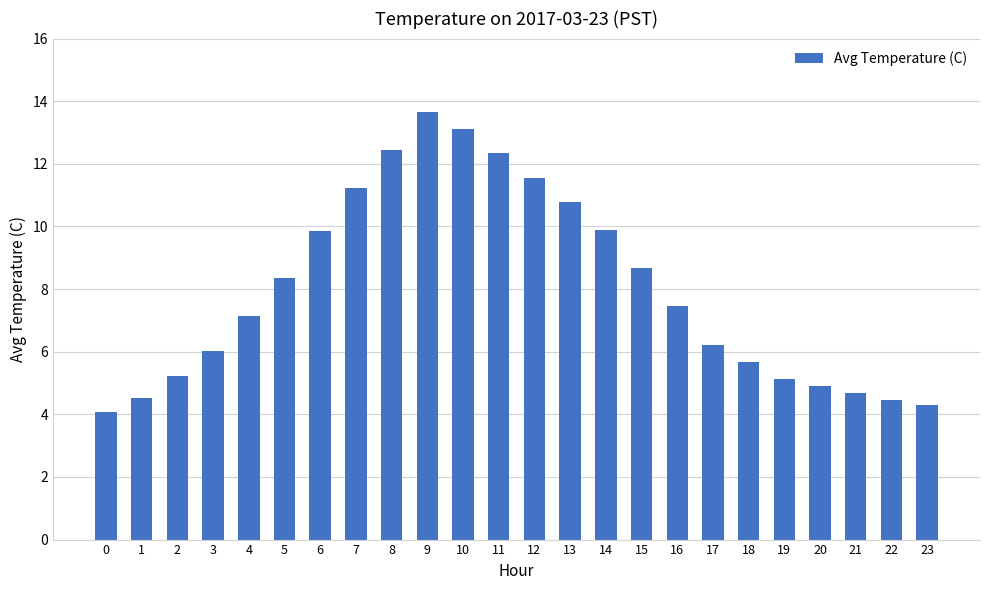

What is the sum of the values at 13 and 10?

23.9